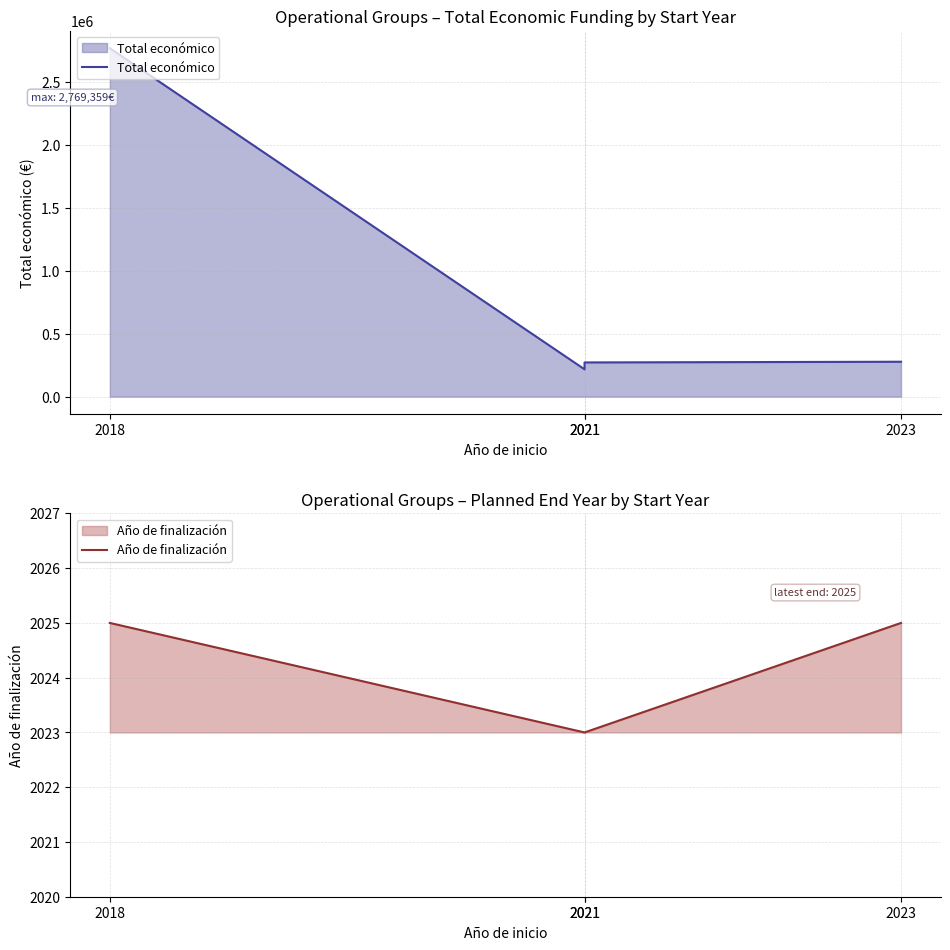

What is the sum of all Total económico values?

3536105